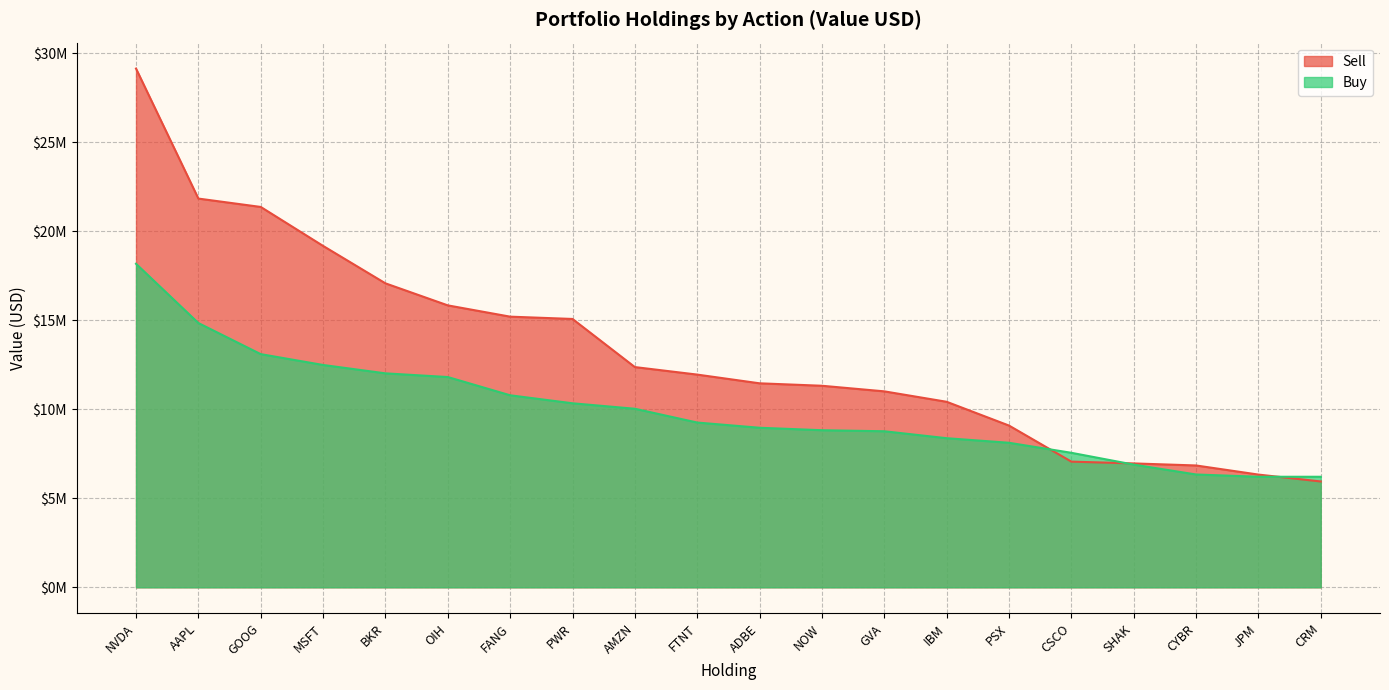

How many distinct data groups are displayed?

2